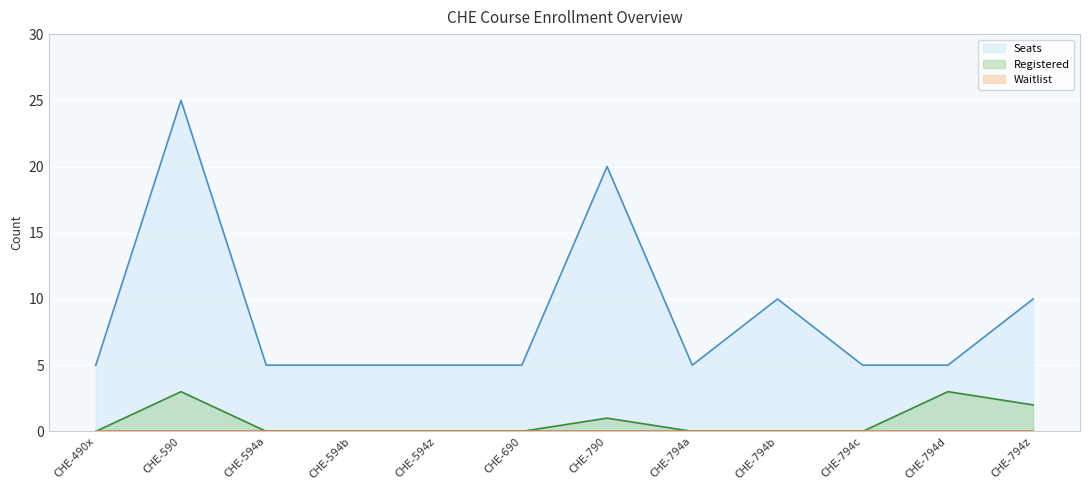

How many interior local valleys does the Seats line series have?

1